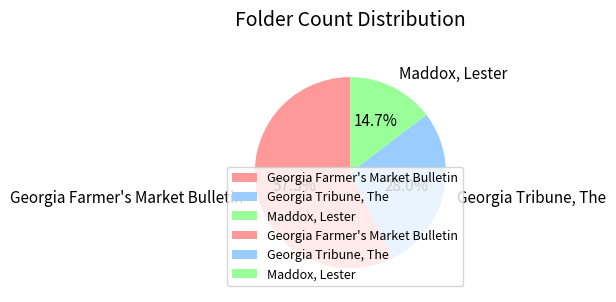

What percentage is the Maddox, Lester slice, to the nearest percent?

15%